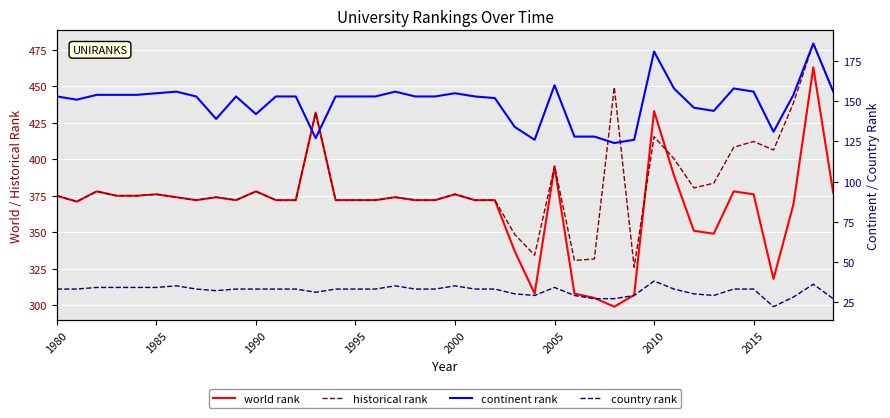

True or false: world rank and historical rank cross at least once.

True